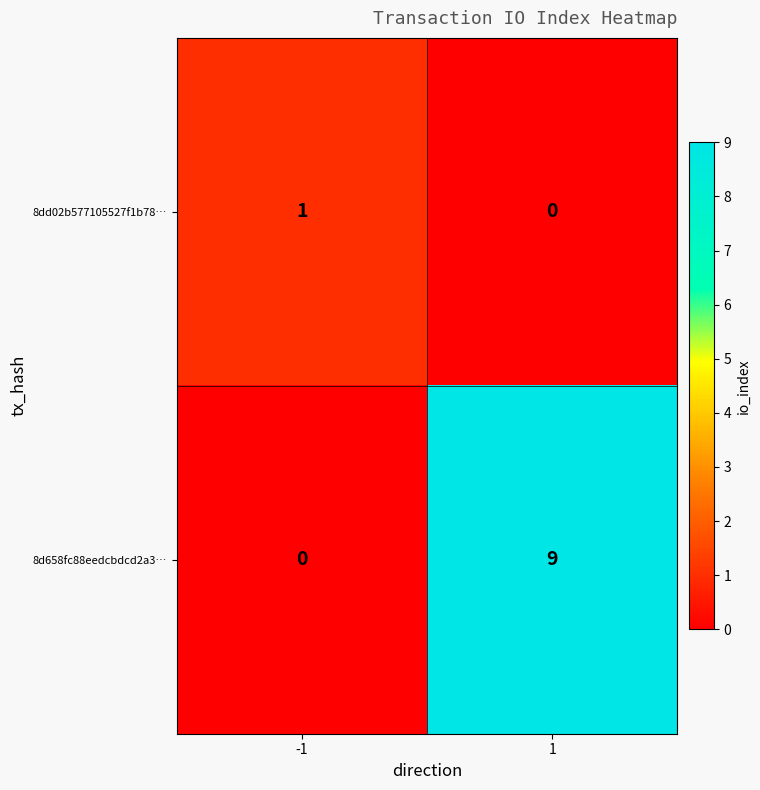

What is the total value across all series at 1?

9